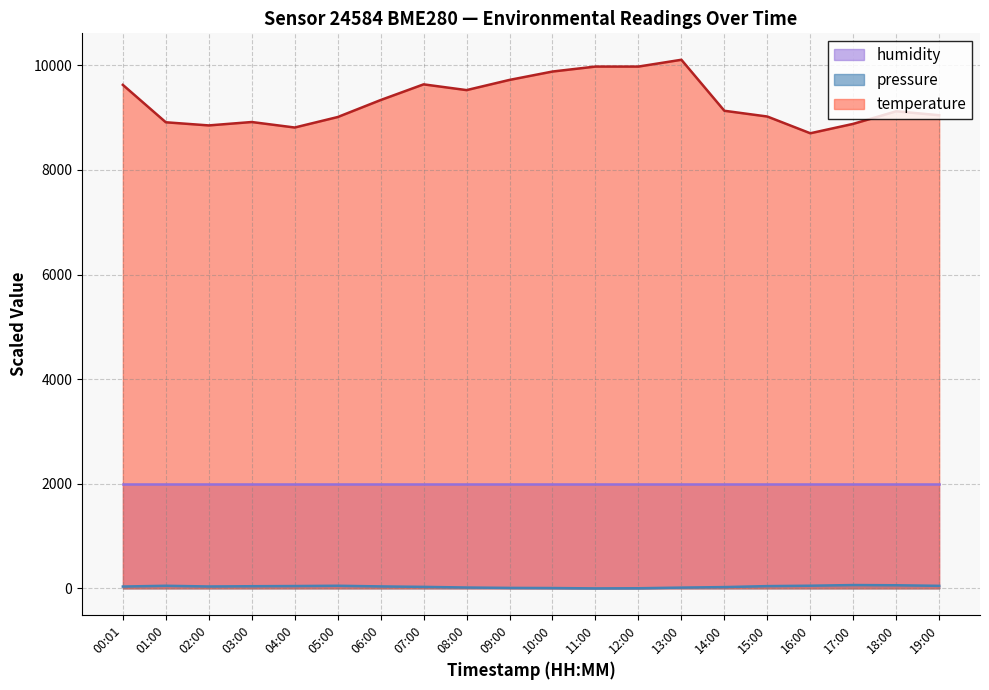

What is the value of the temperature point at the 5th from the left?

8810.0